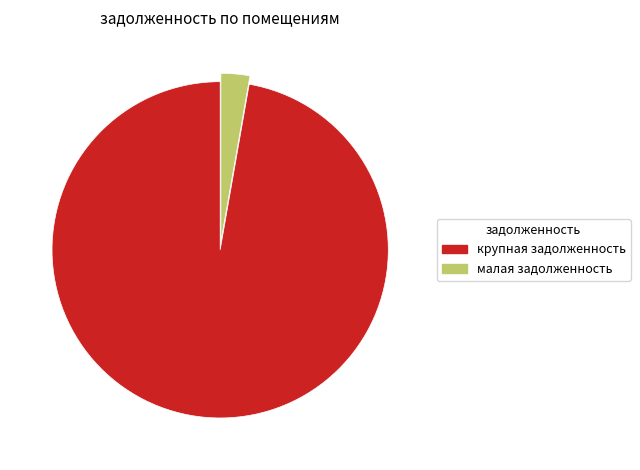

How many segments does this pie chart have?

2